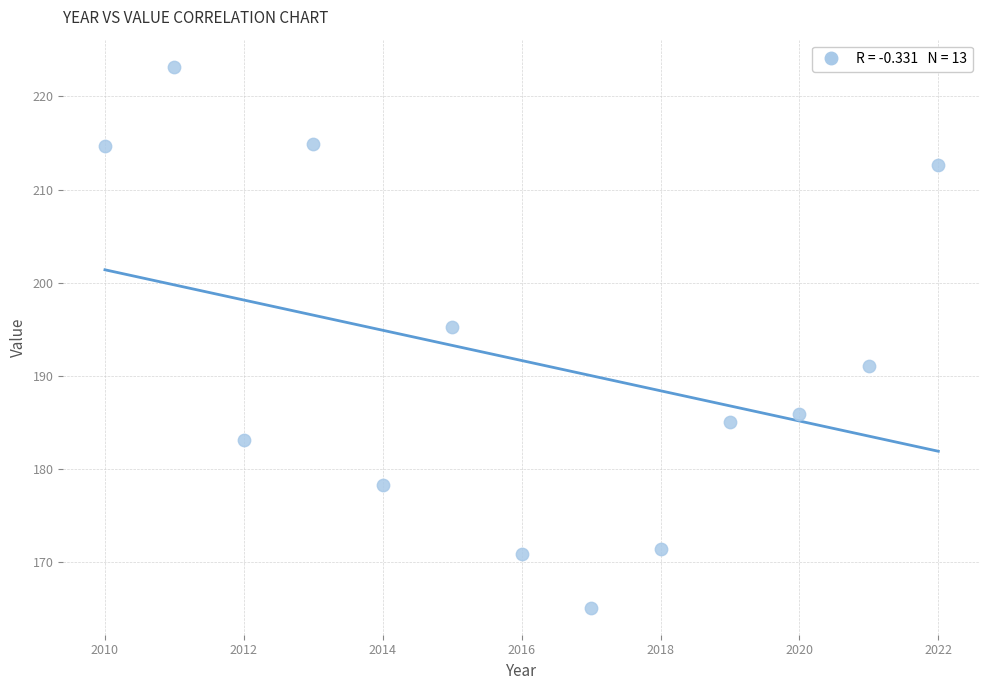

What Y value in the scatter plot is closest to 194?

195.2